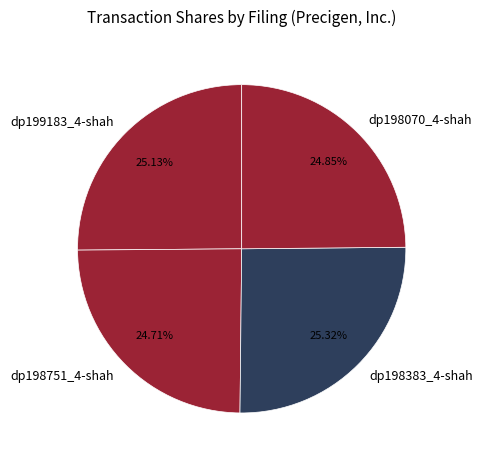

Combined, do dp198751_4-shah and dp198383_4-shah account for over 50%?

Yes